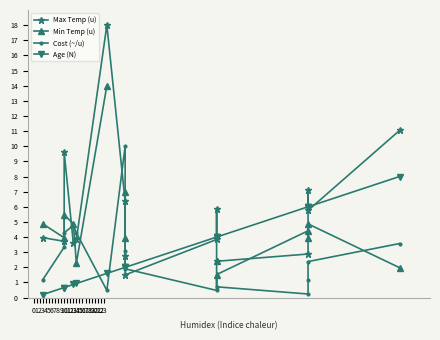

In Cost (~/u), how many points are lower than both neighbors (excluding endpoints)?

3